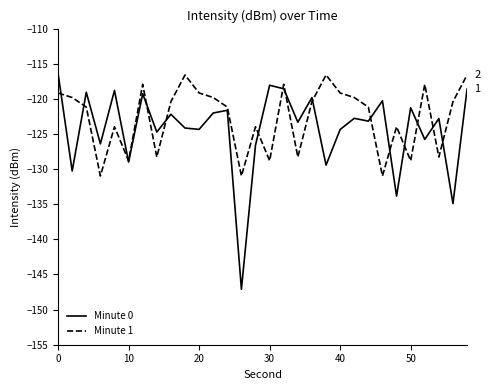

Which series has the widest spread of values?

Minute 0